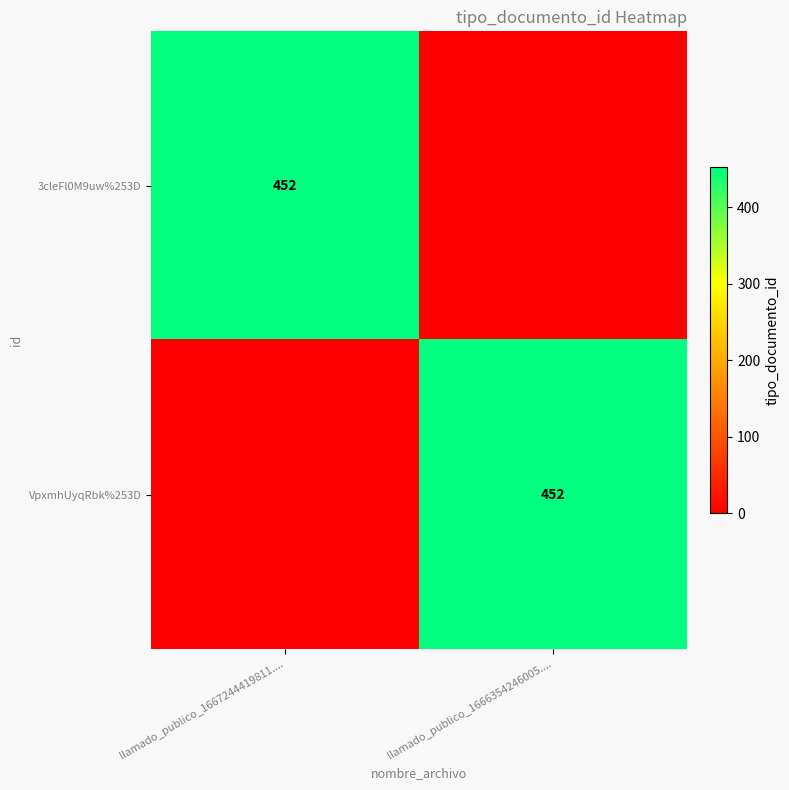

The value of VpxmhUyqRbk%253D at llamado_publico_1666354246005.... is 452. True or false?

True